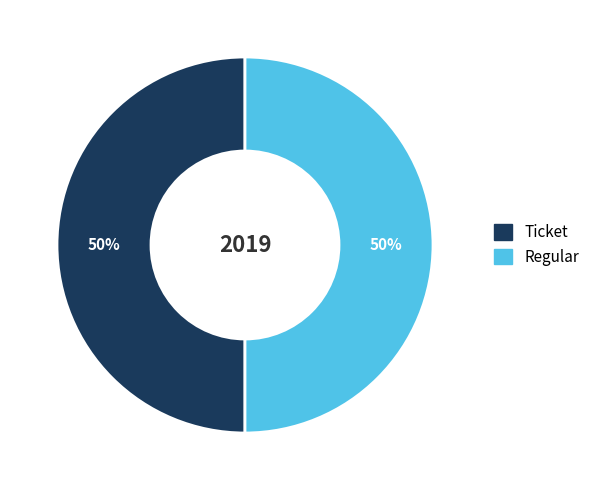

How many segments does this pie chart have?

2